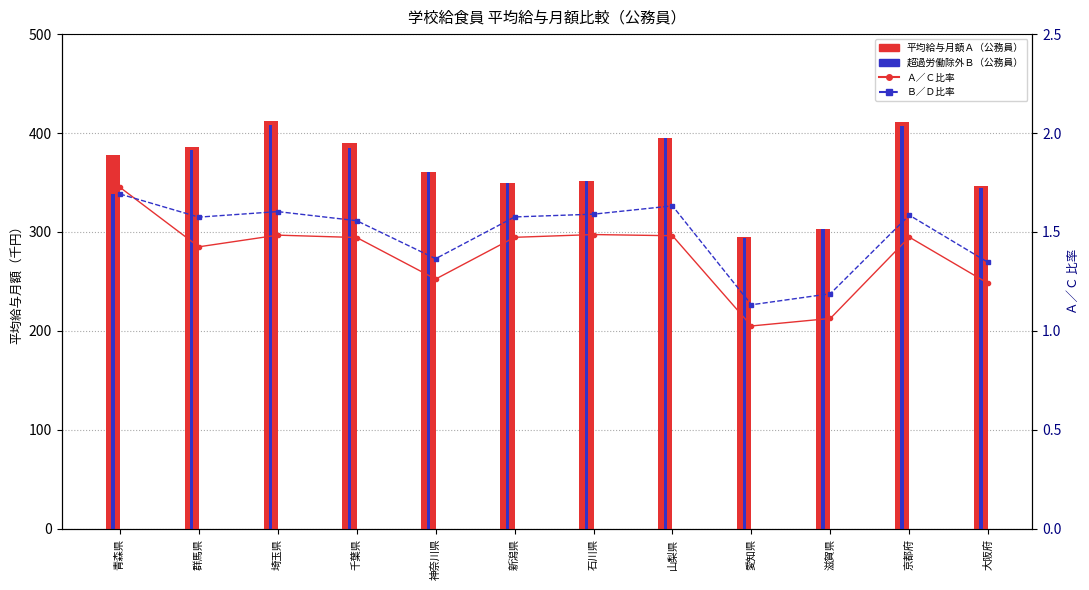

Reading right to left, extract all data points from this chart.

平均給与月額Ａ（公務員）: 大阪府=346.0	京都府=411.1	滋賀県=303.3	愛知県=294.8	山梨県=395.4	石川県=351.4	新潟県=349.9	神奈川県=361.1	千葉県=389.7	埼玉県=411.7	群馬県=386.1	青森県=378.3
超過労働除外Ｂ（公務員）: 大阪府=344.9	京都府=407.0	滋賀県=303.3	愛知県=294.3	山梨県=395.4	石川県=351.4	新潟県=349.4	神奈川県=361.1	千葉県=384.4	埼玉県=408.5	群馬県=383.2	青森県=338.8
Ａ／Ｃ比率: 大阪府=1.2	京都府=1.5	滋賀県=1.1	愛知県=1.0	山梨県=1.5	石川県=1.5	新潟県=1.5	神奈川県=1.3	千葉県=1.5	埼玉県=1.5	群馬県=1.4	青森県=1.7
Ｂ／Ｄ比率: 大阪府=1.3	京都府=1.6	滋賀県=1.2	愛知県=1.1	山梨県=1.6	石川県=1.6	新潟県=1.6	神奈川県=1.4	千葉県=1.6	埼玉県=1.6	群馬県=1.6	青森県=1.7